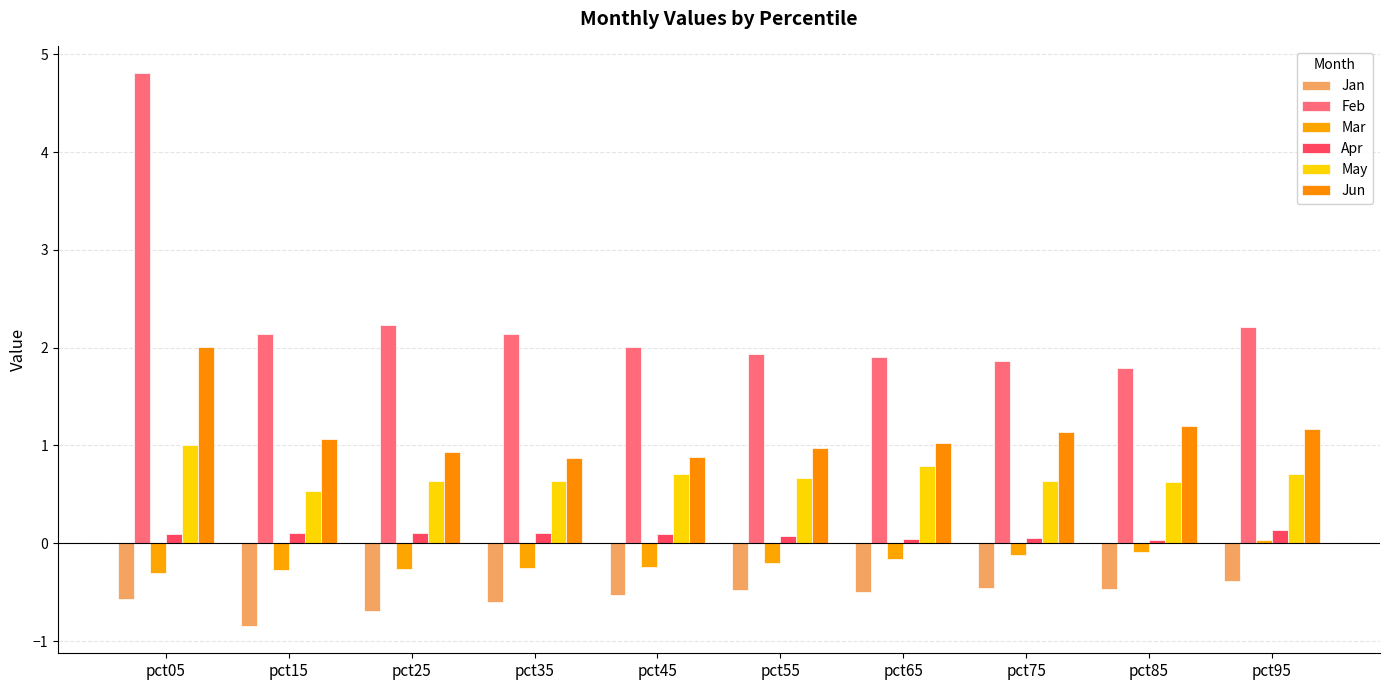

What is the sum of all Apr values?

0.8